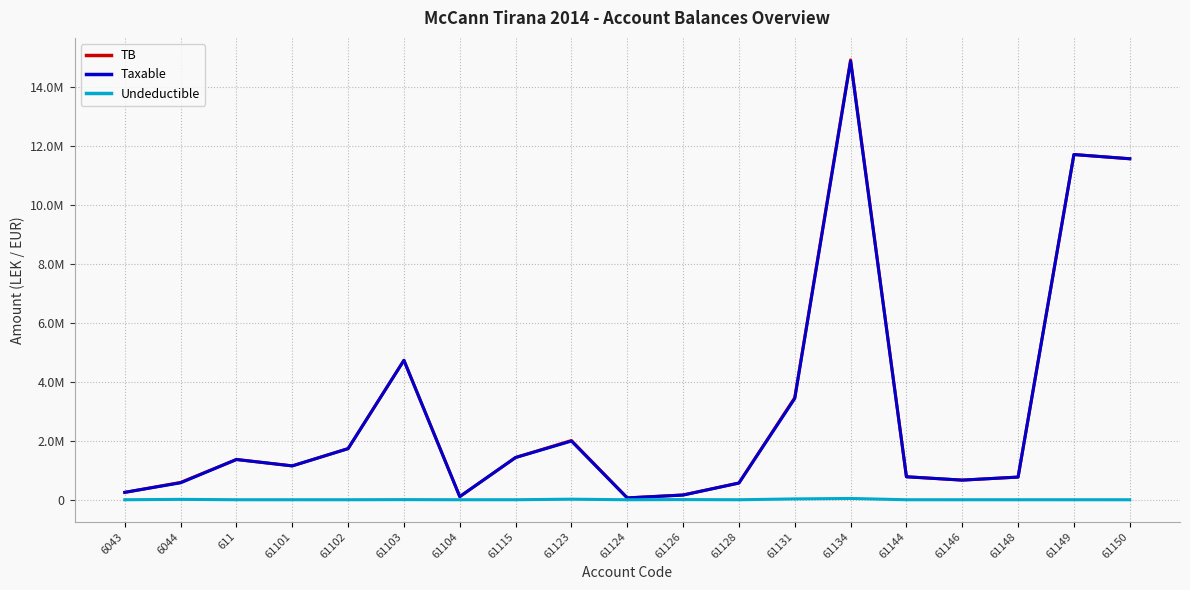

Does the chart display data point markers on the line(s)?

No